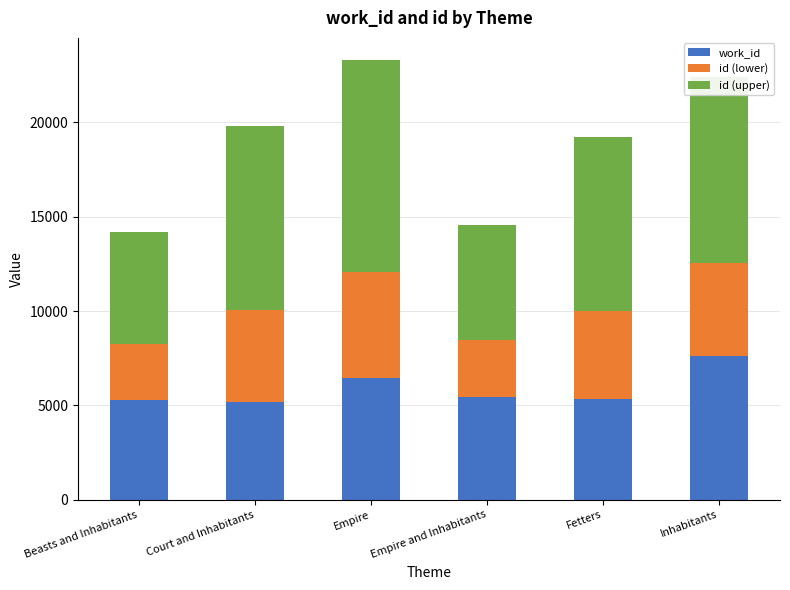

What is the total value across all series at Empire and Inhabitants?

14560